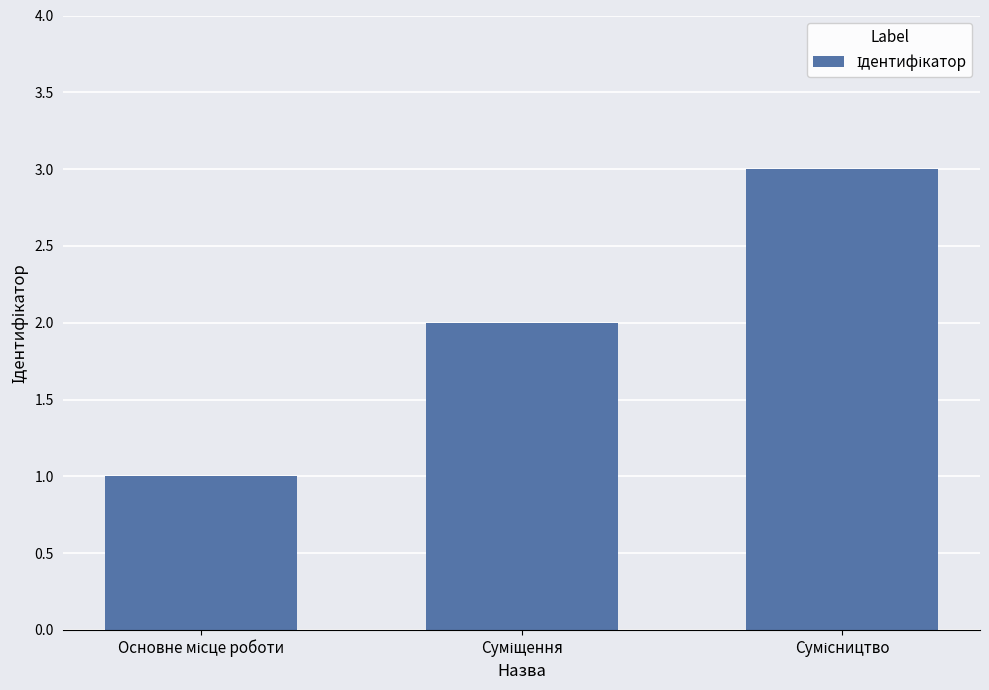

Count the number of data series in this chart.

1